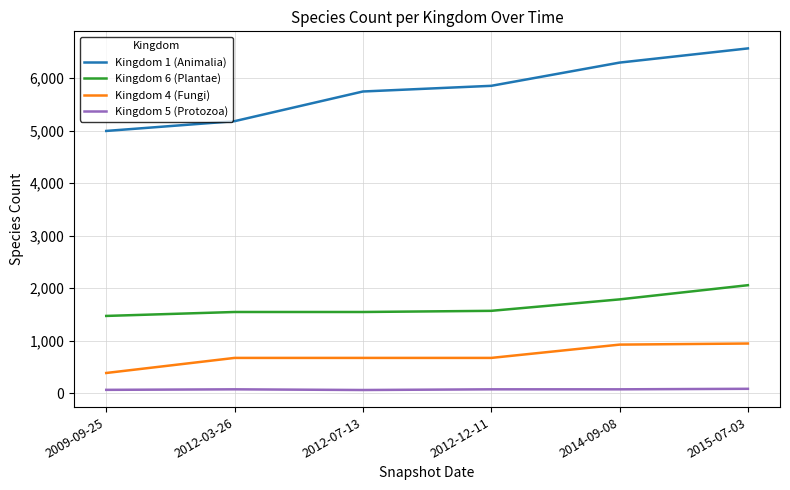

True or false: Kingdom 1 (Animalia) and Kingdom 5 (Protozoa) intersect in this chart.

False